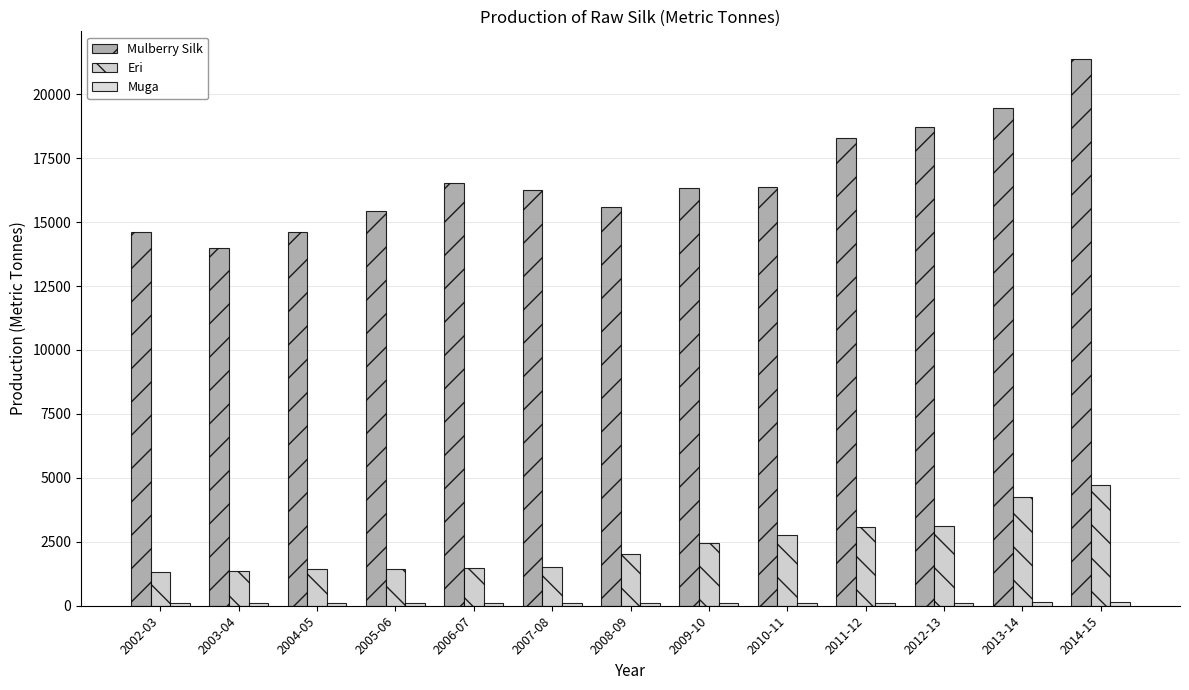

What is the label of the 1st bar from the right?

2014-15